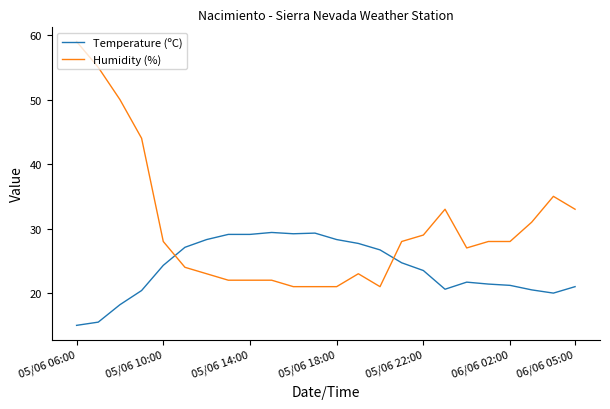

Count the number of data series in this chart.

2